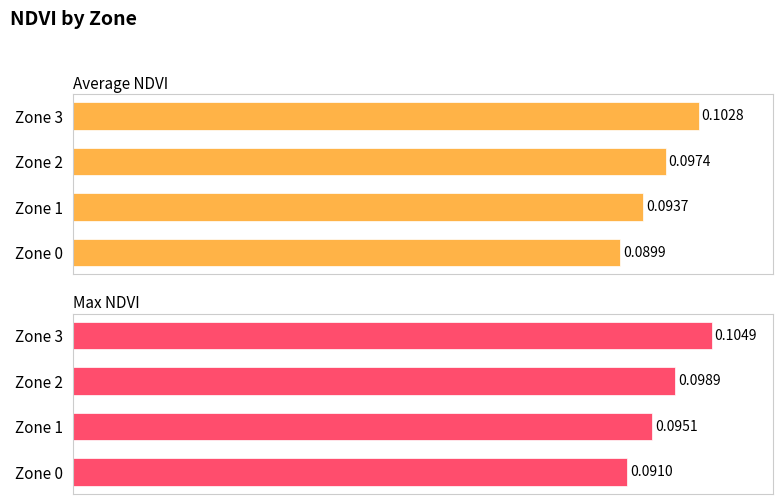

Is it true that Max NDVI equals 0.0 at Zone 0?

False